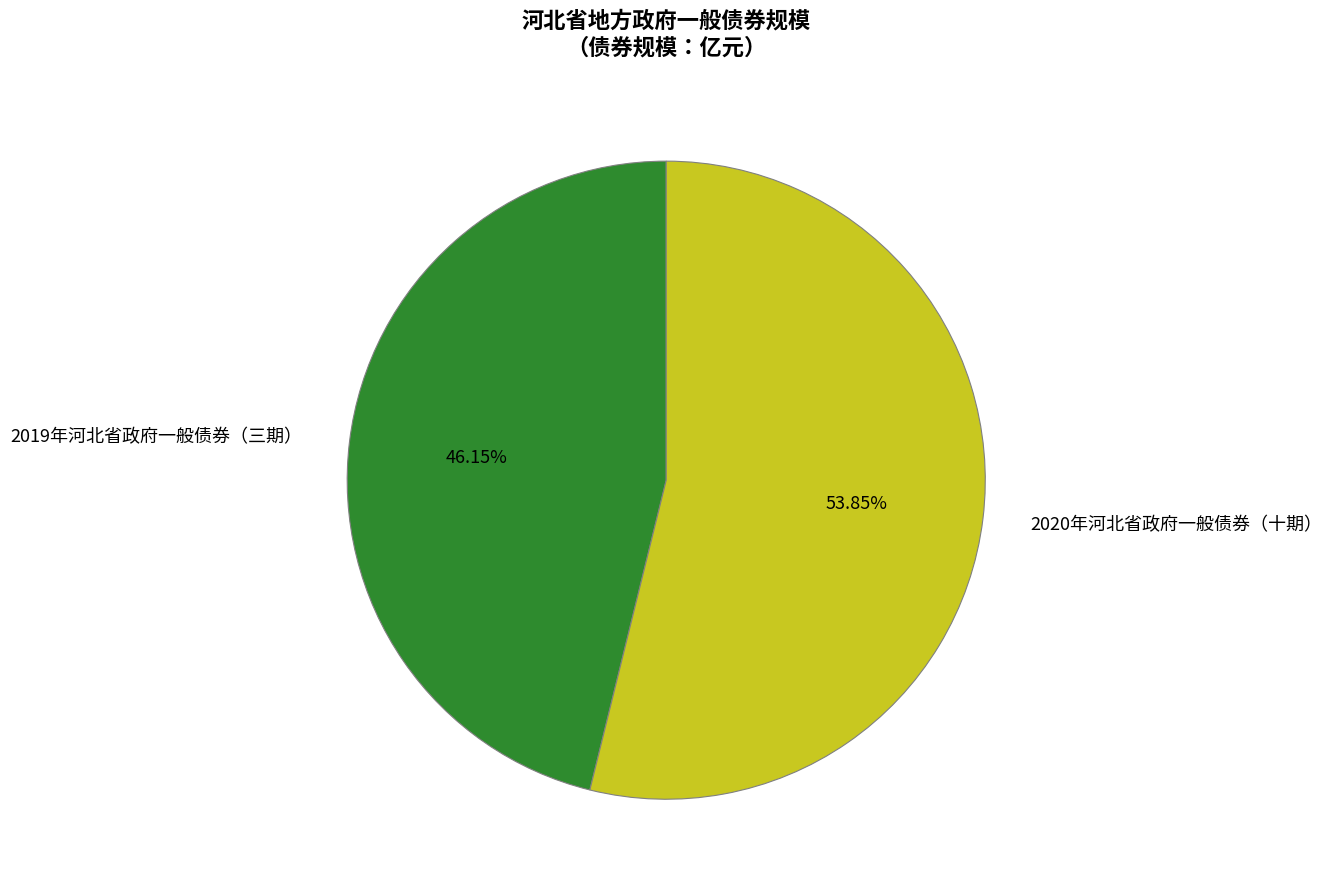

To the nearest percent, what is the difference between the largest and smallest slice percentages?

8%